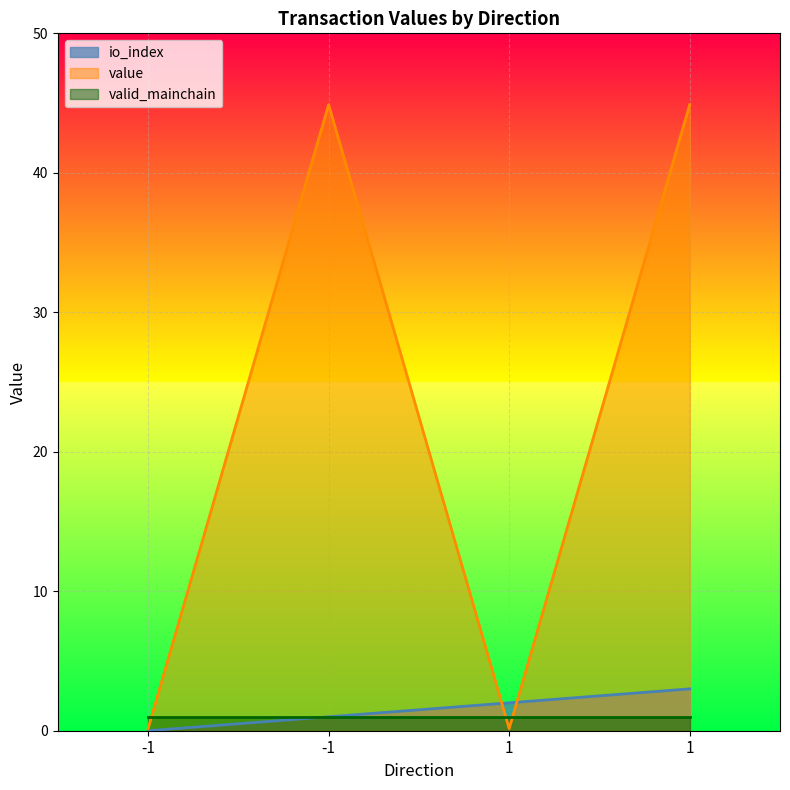

At which label does value first exceed 44?

-1